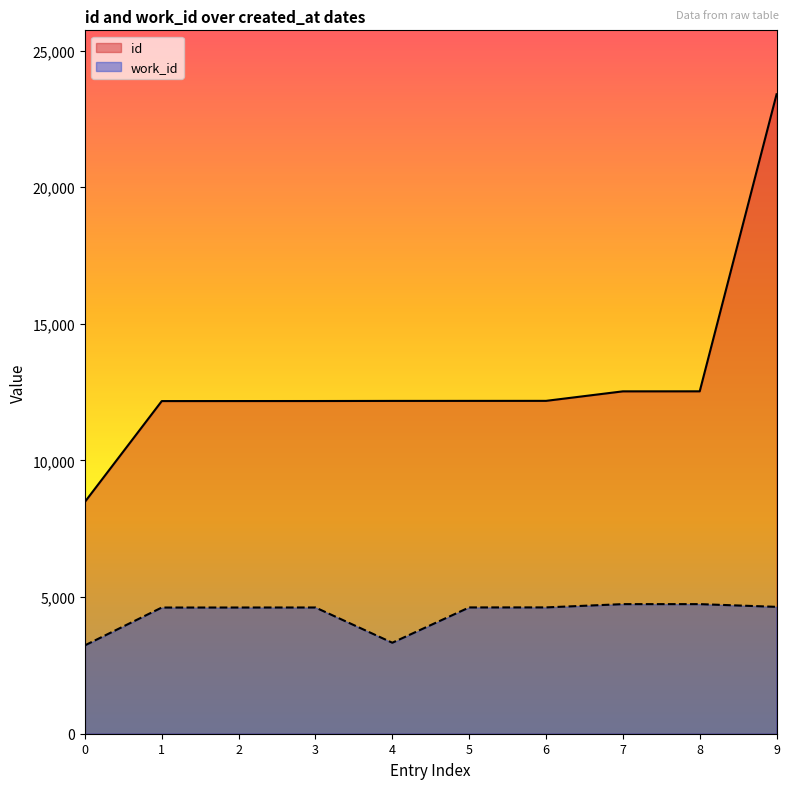

Which series changed the most between 6 and 9?

id